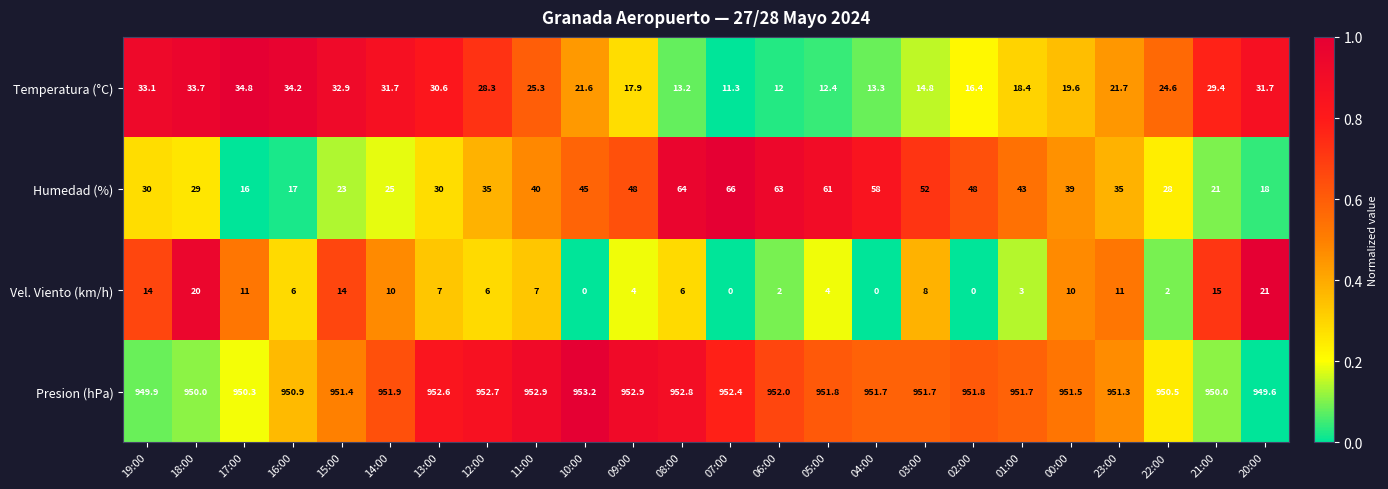

Between 16:00 and 03:00, which series saw the biggest shift?

Humedad (%)